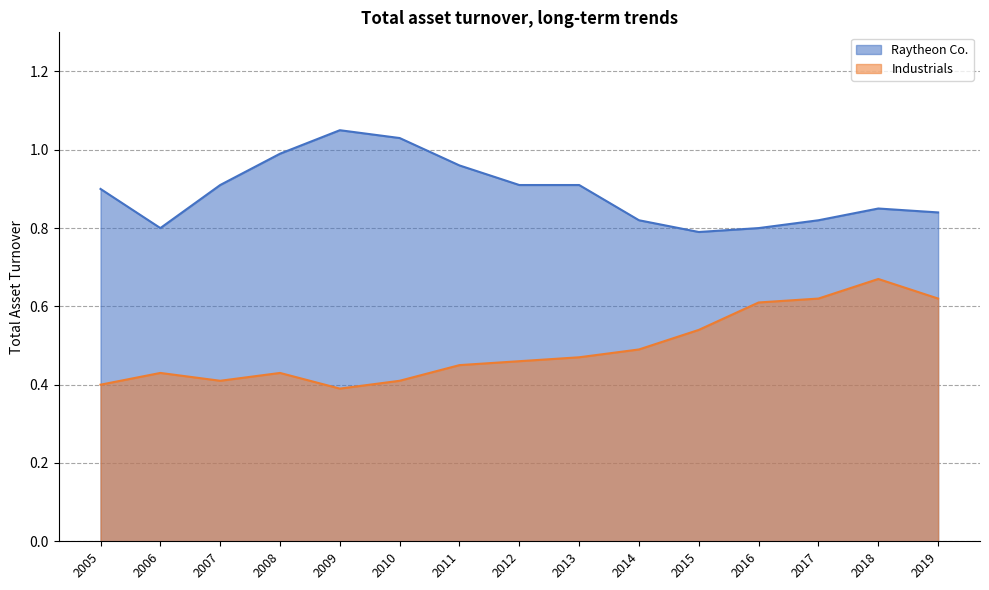

True or false: Industrials and Raytheon Co. intersect in this chart.

False